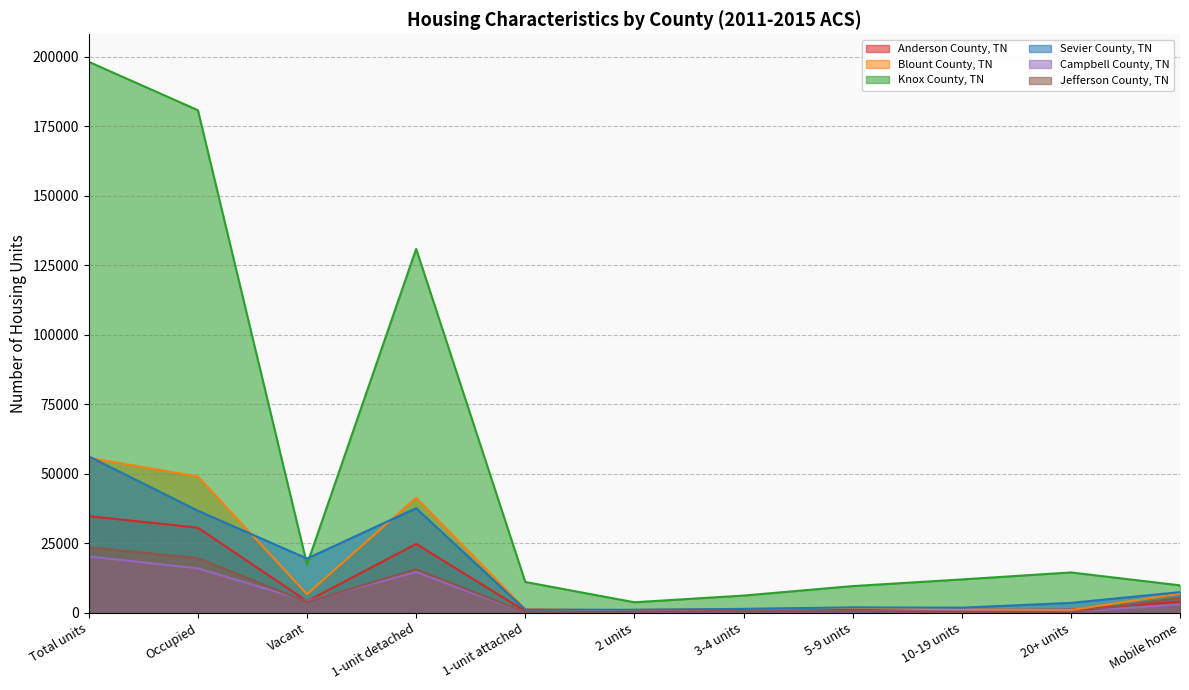

True or false: Knox County, TN and Anderson County, TN cross at least once.

False